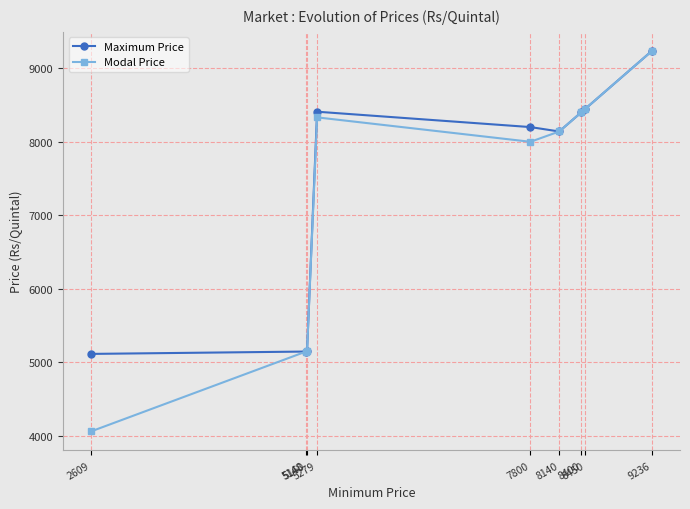

Where is Modal Price nearest to the value 6649?

7800